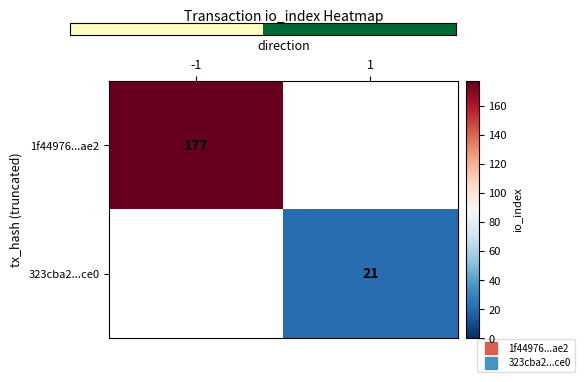

How many values in 323cba2...ce0 are above zero?

1